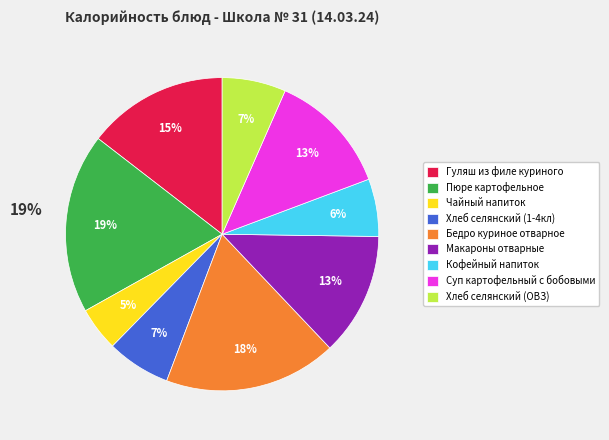

How many slices are in this pie chart?

9